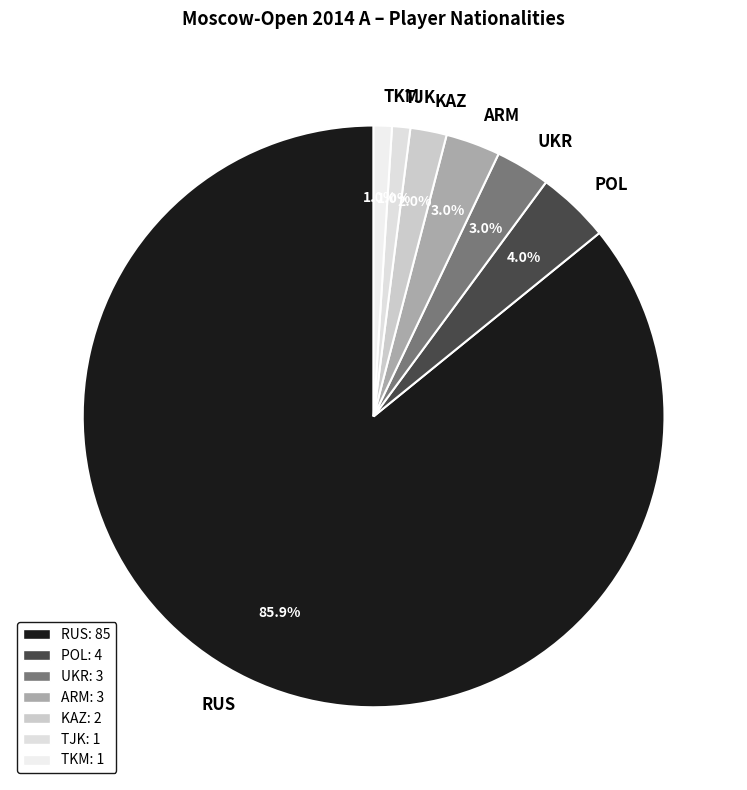

To the nearest percent, what is the difference between the largest and smallest slice percentages?

85%